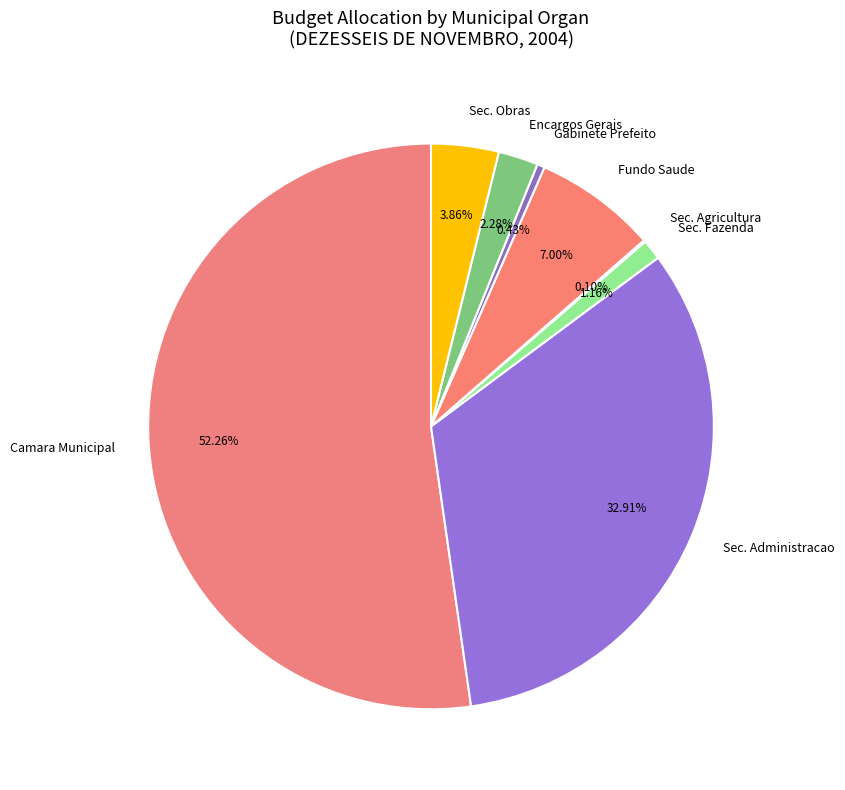

Does any single category account for the majority?

Yes